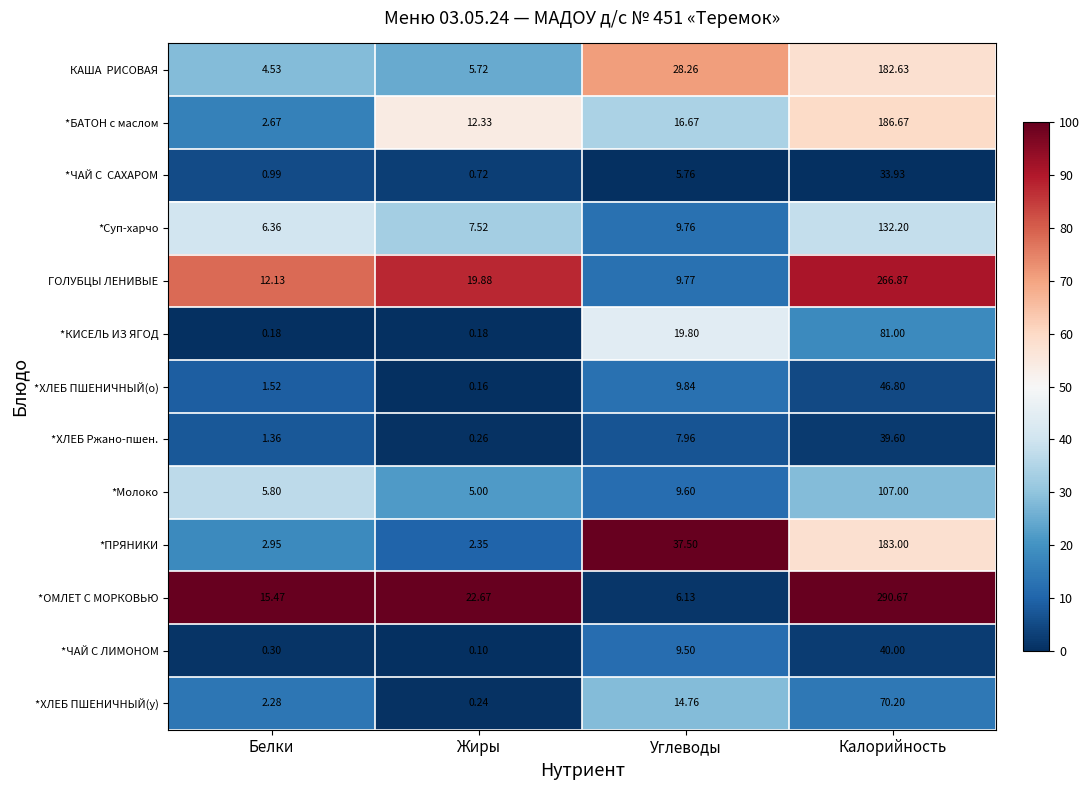

Which category has the highest value in the *Молоко series?

Калорийность